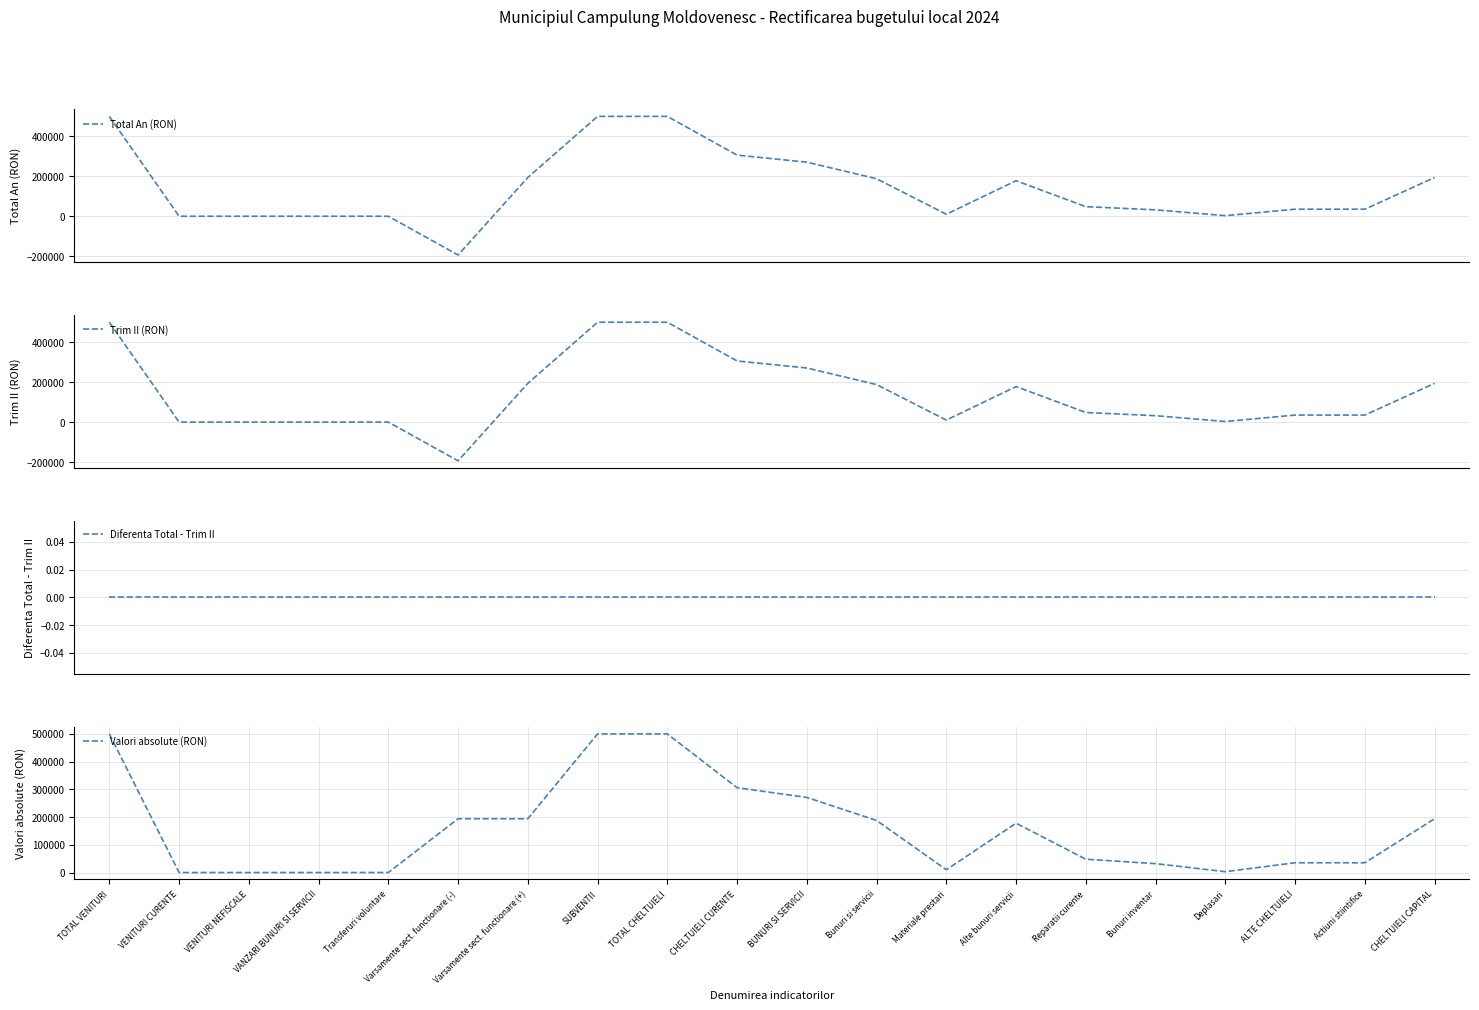

What position from the right is TOTAL CHELTUIELI?

12